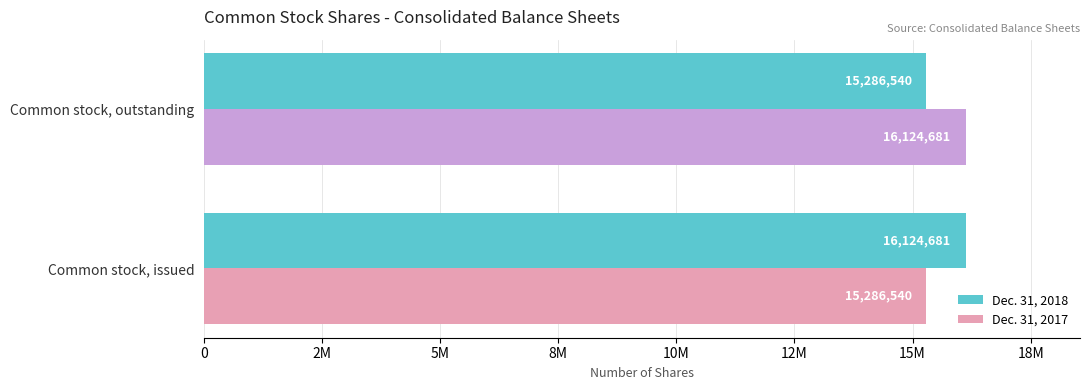

What are all the series names shown in the legend?

Dec. 31, 2018, Dec. 31, 2017